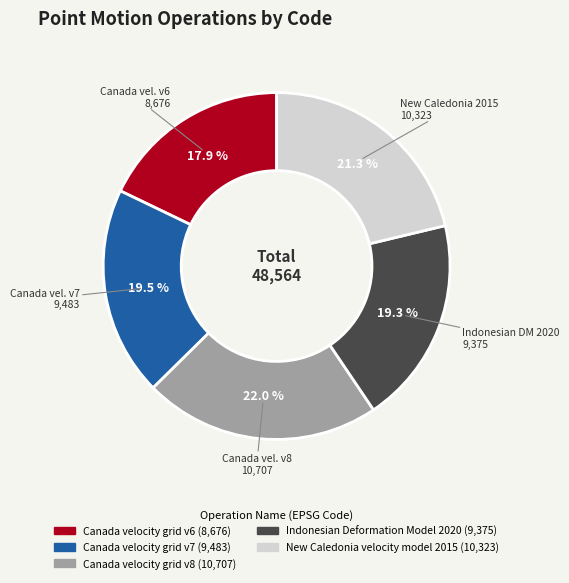

What is the ratio of the value at New Caledonia velocity model 2015 to the value at Canada velocity grid v6?

1.2